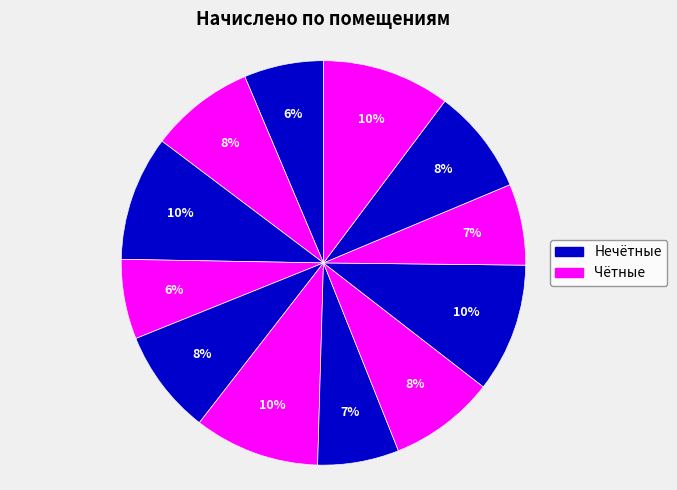

Does 11 account for over 50% of the chart?

No